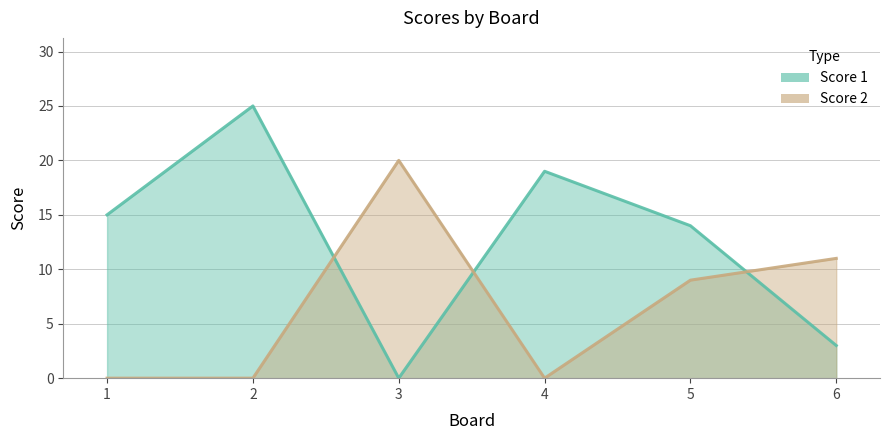

What is the difference between the maximum and minimum values in the Score 1 series?

25